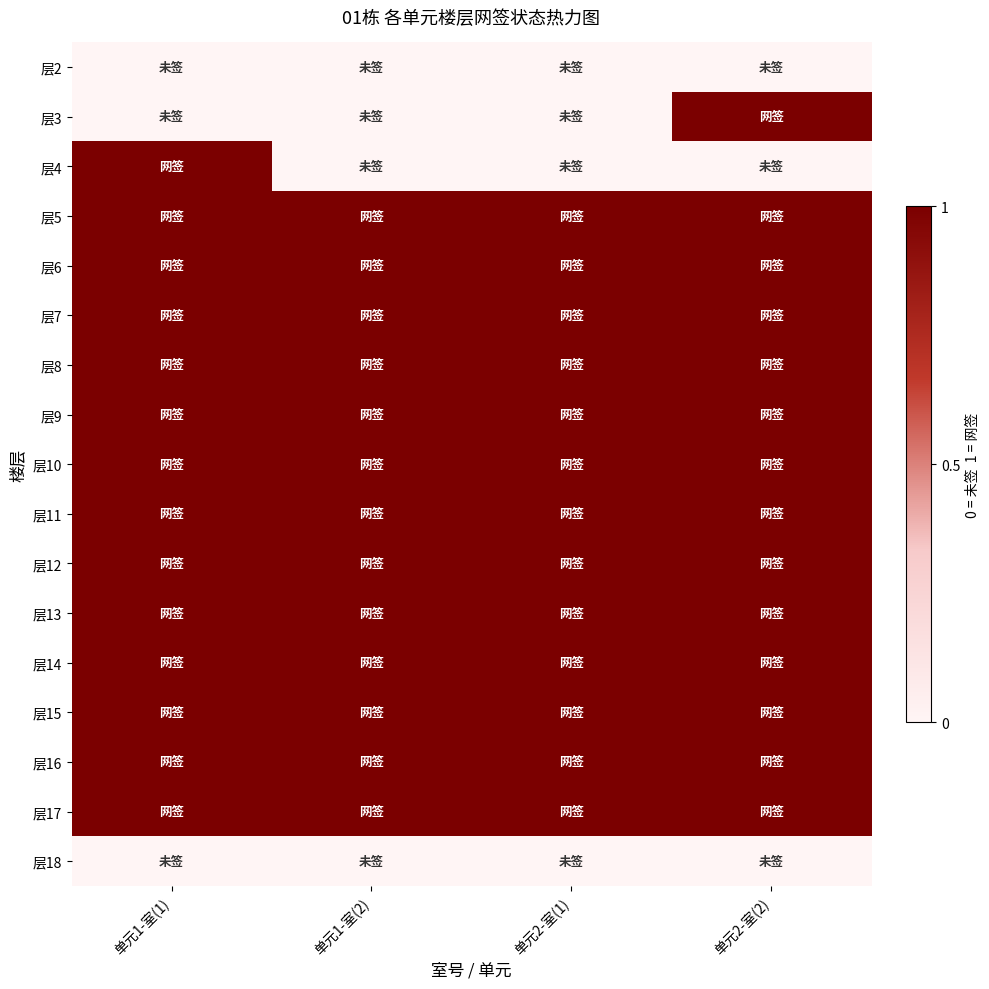

Between 单元2-室(2) and 单元1-室(1), which is larger?

单元2-室(2)